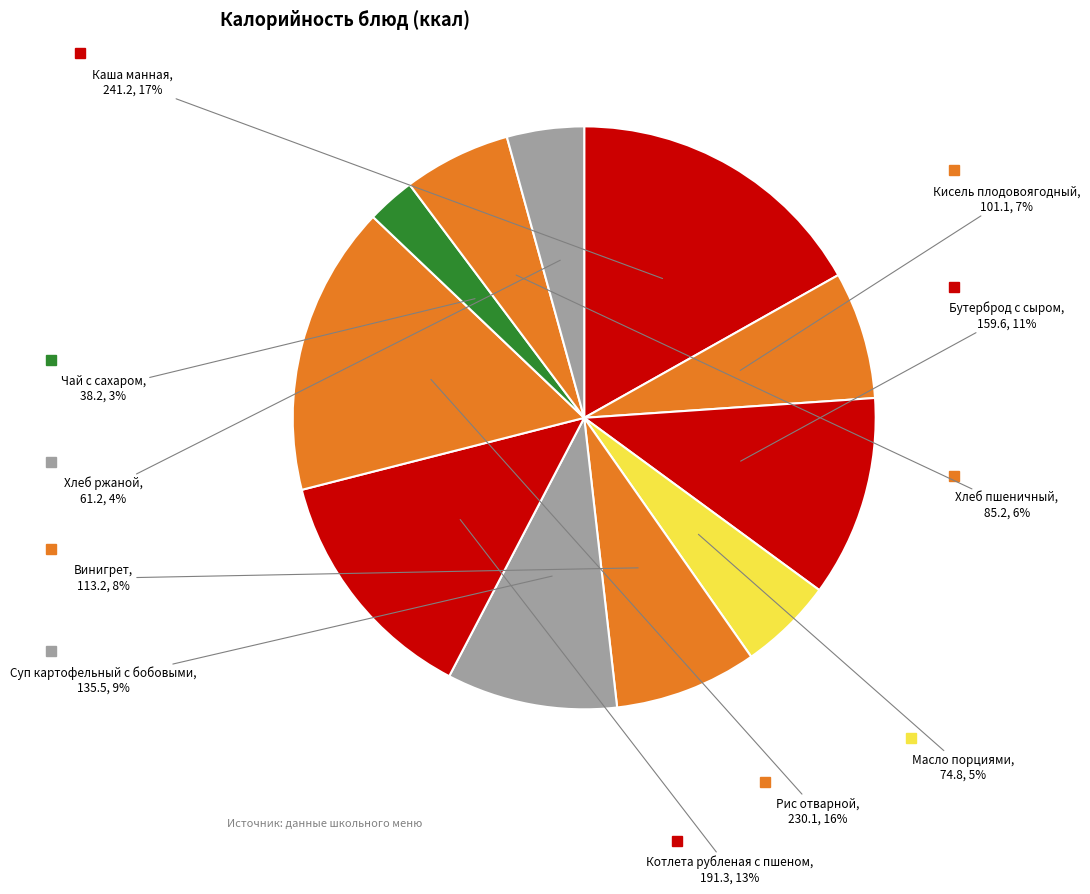

To the nearest percent, what is the average slice percentage?

9%